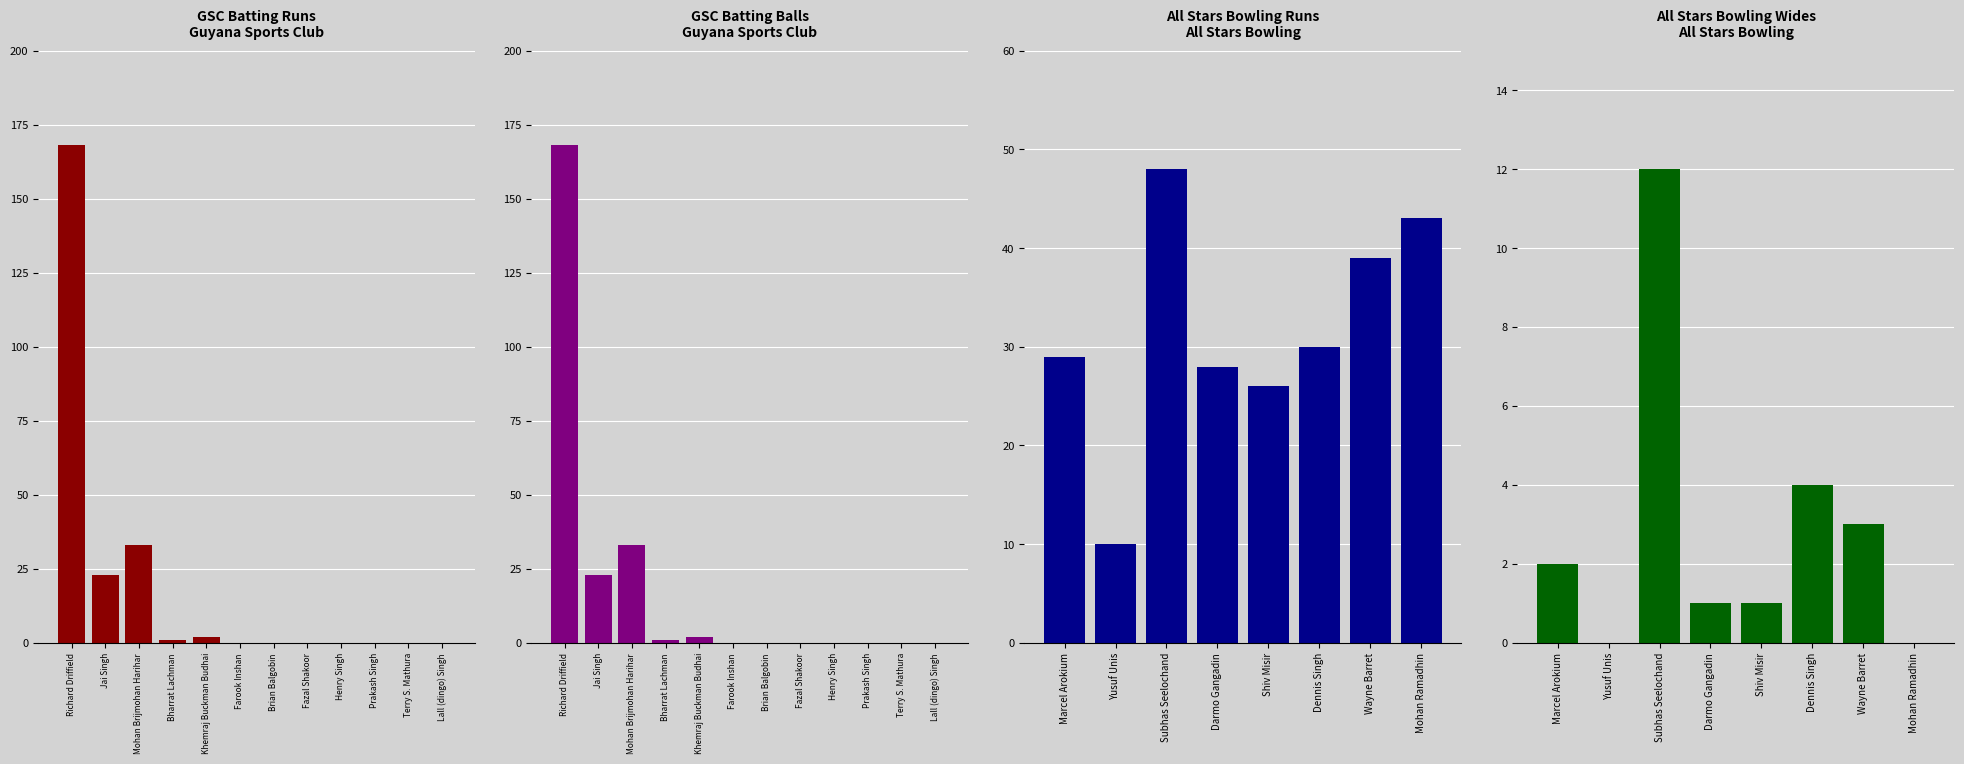

How many values in the Runs series exceed 0?

5